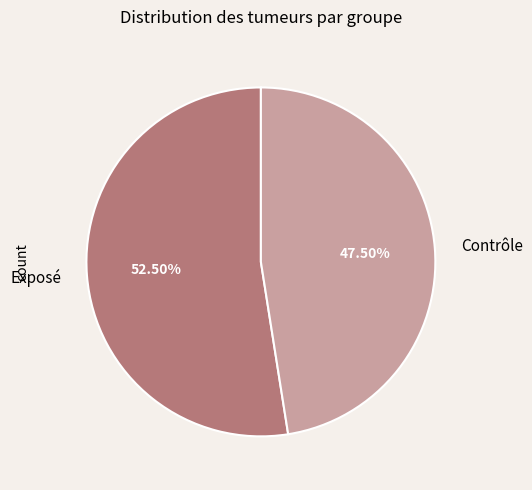

Is Exposé the majority of the pie?

Yes